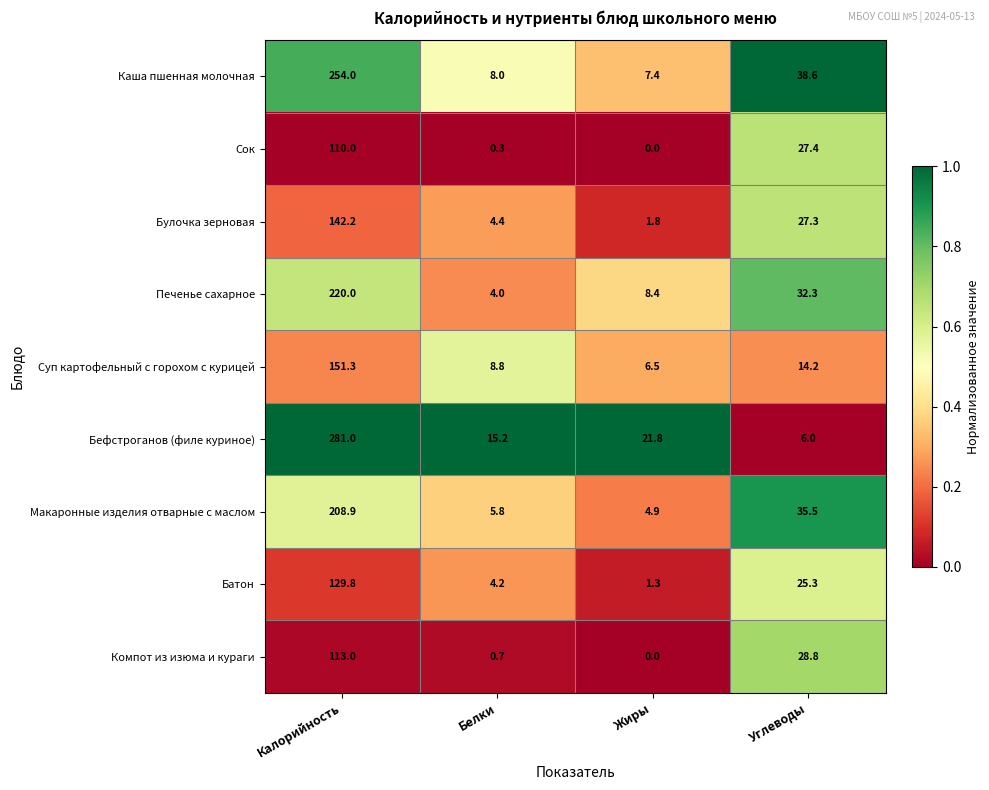

What is the difference between the highest and lowest values at Углеводы?

32.6